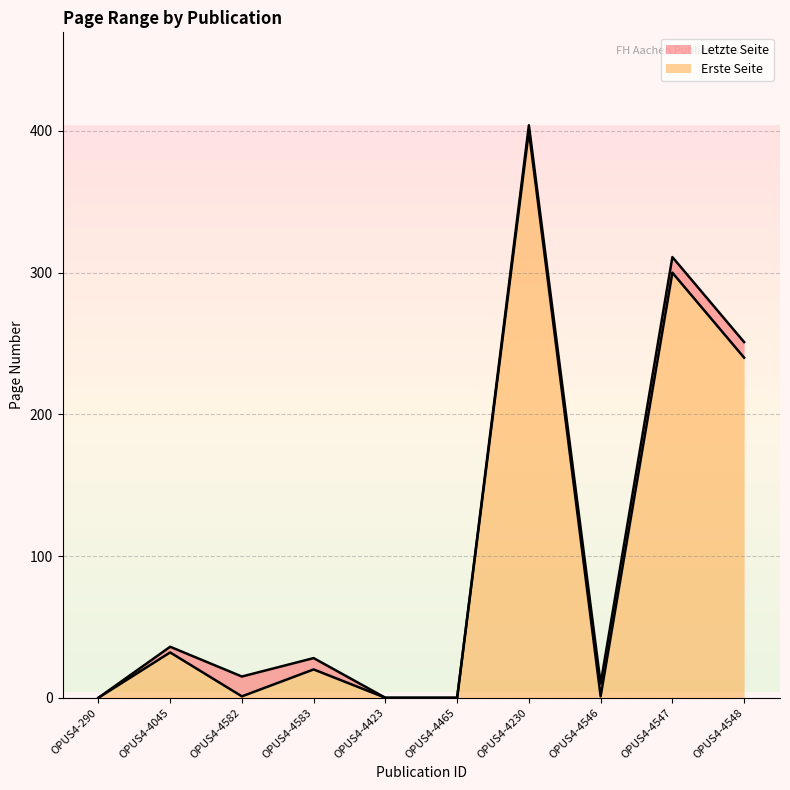

At which category is the sum across all series the highest?

OPUS4-4230